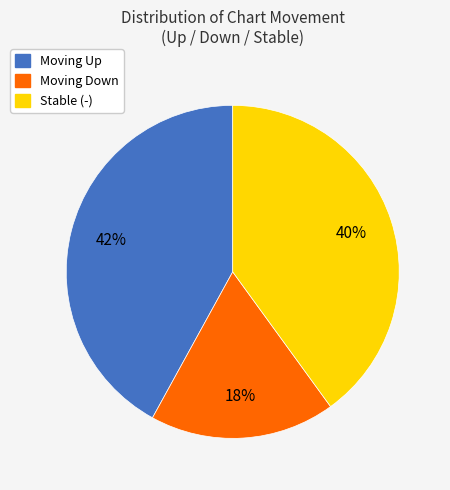

To the nearest percent, what is the difference between the largest and smallest slice percentages?

24%